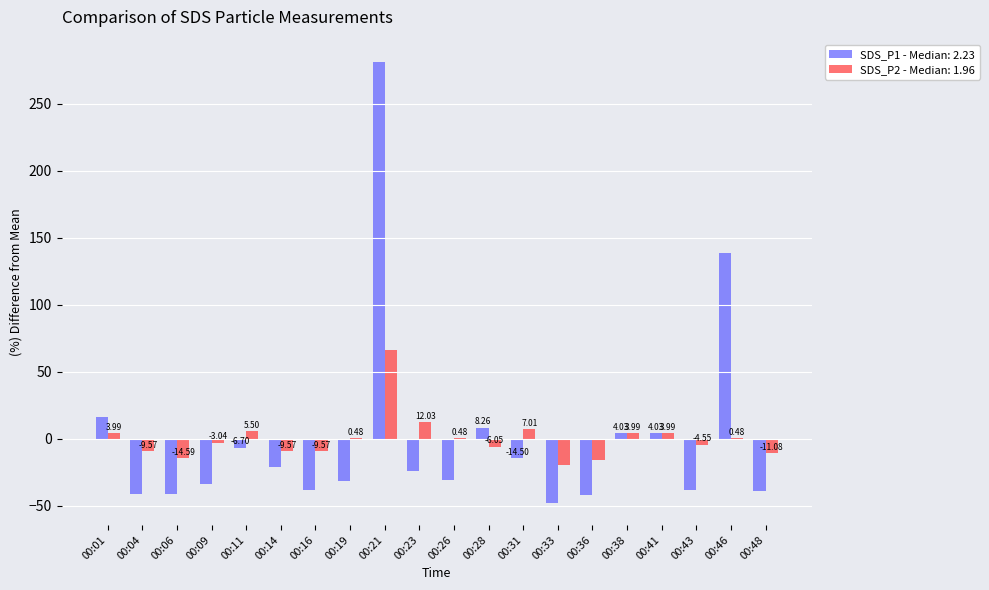

How many data points does each series have?

20